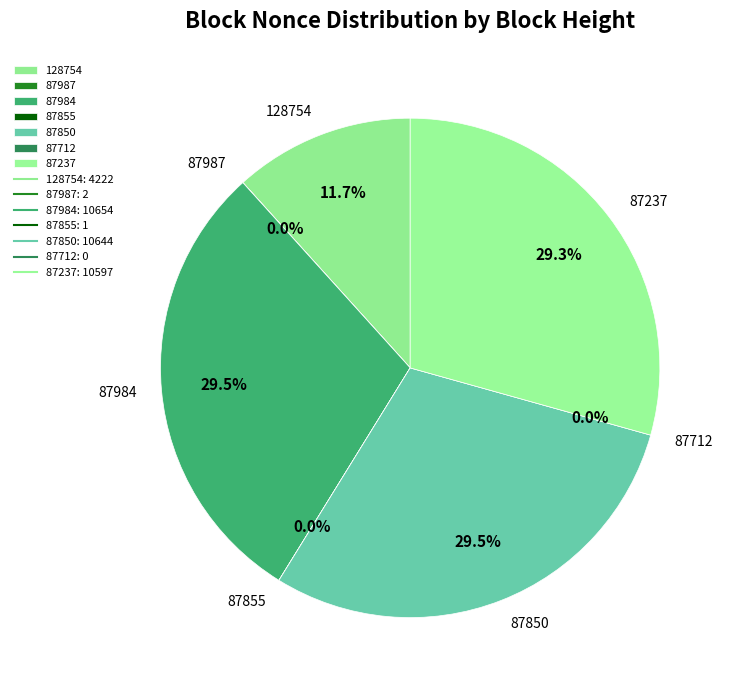

Which has a higher value, 87237 or 87855?

87237